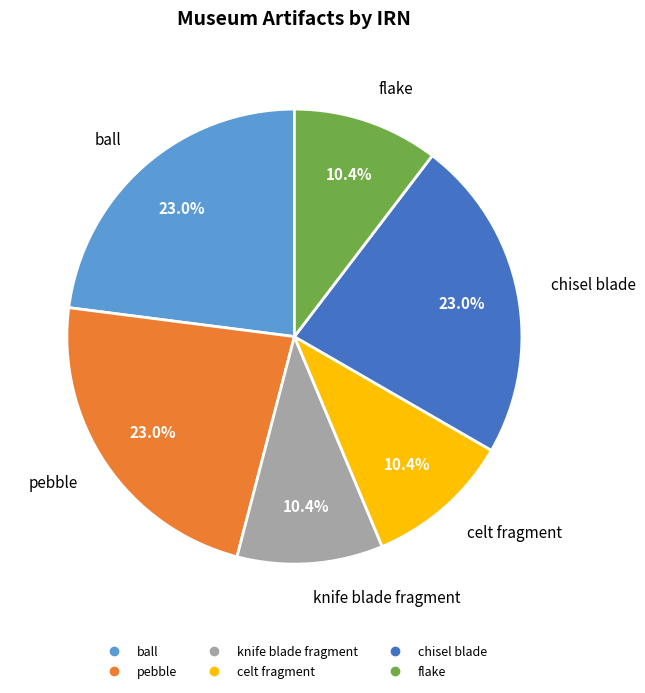

To the nearest percent, what is the difference between the largest and smallest slice percentages?

13%